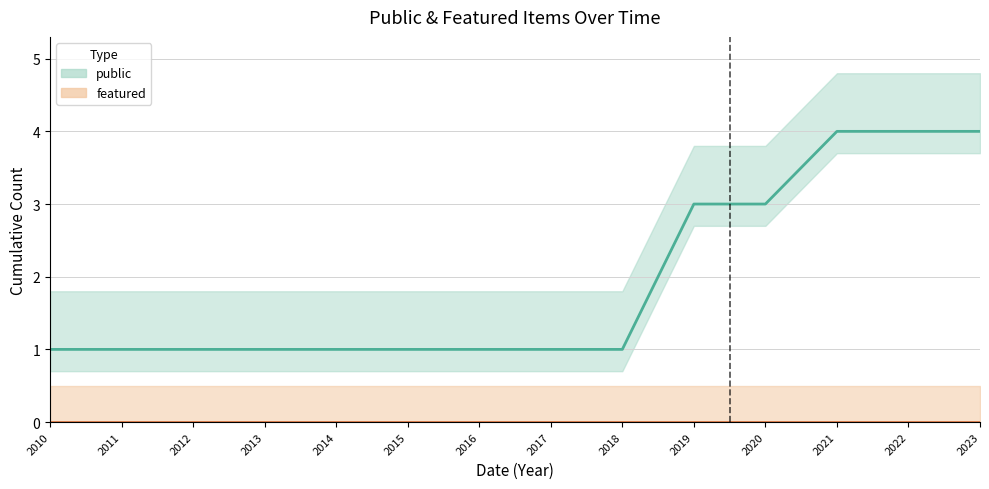

At which category is the sum across all series the highest?

2021